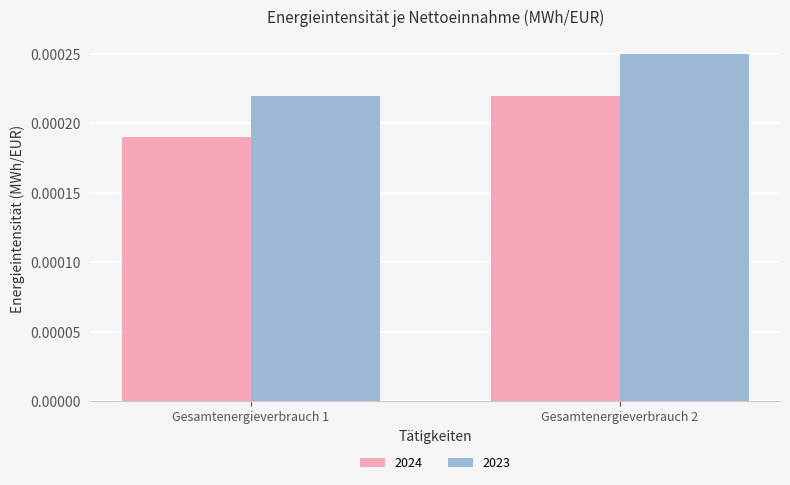

How many data points does each series have?

2